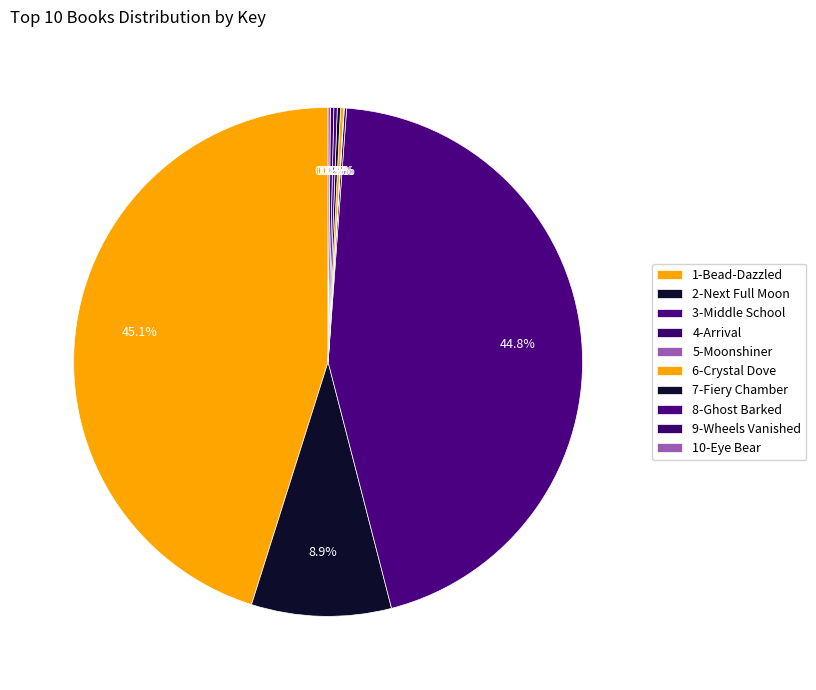

True or false: 3-Middle School accounts for 32% of the total.

False